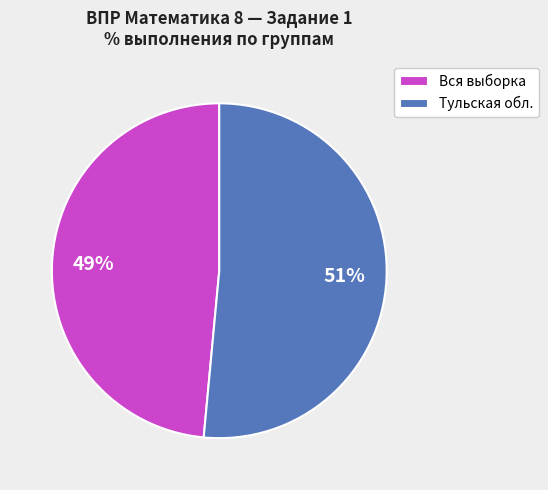

To the nearest percent, what is the average slice percentage?

50%